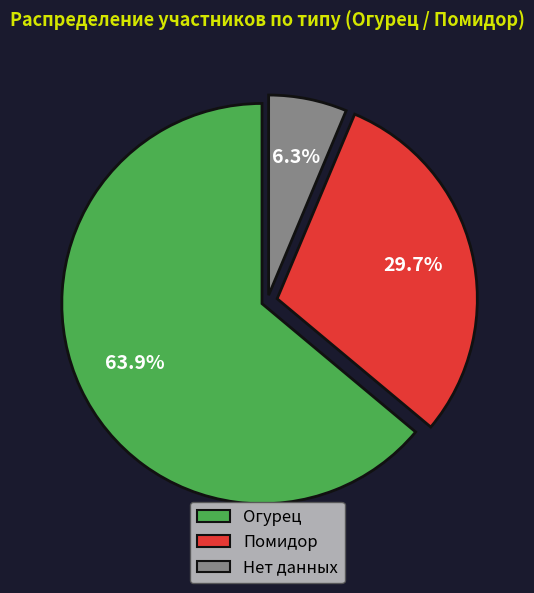

How many slices are in this pie chart?

3